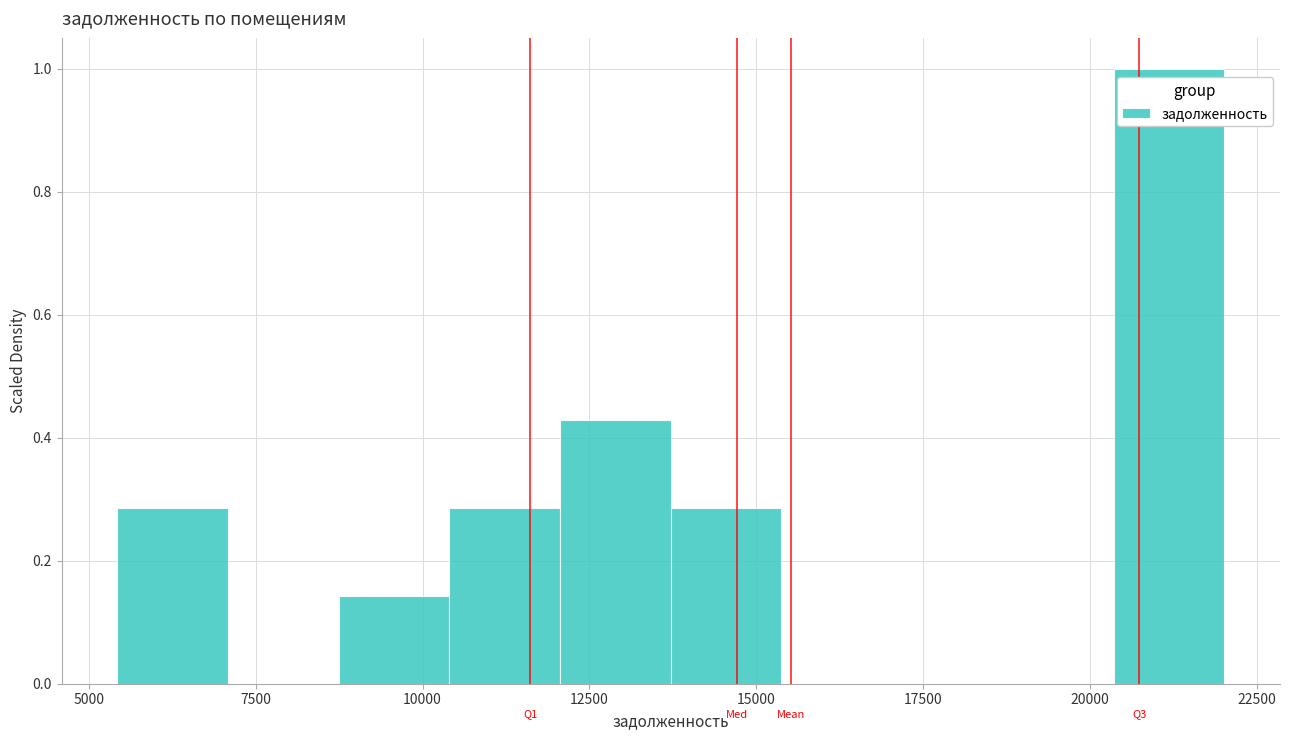

Around what value on the x-axis is the tallest bar? Give the approximate position of its centre, as read against the axis.

21000